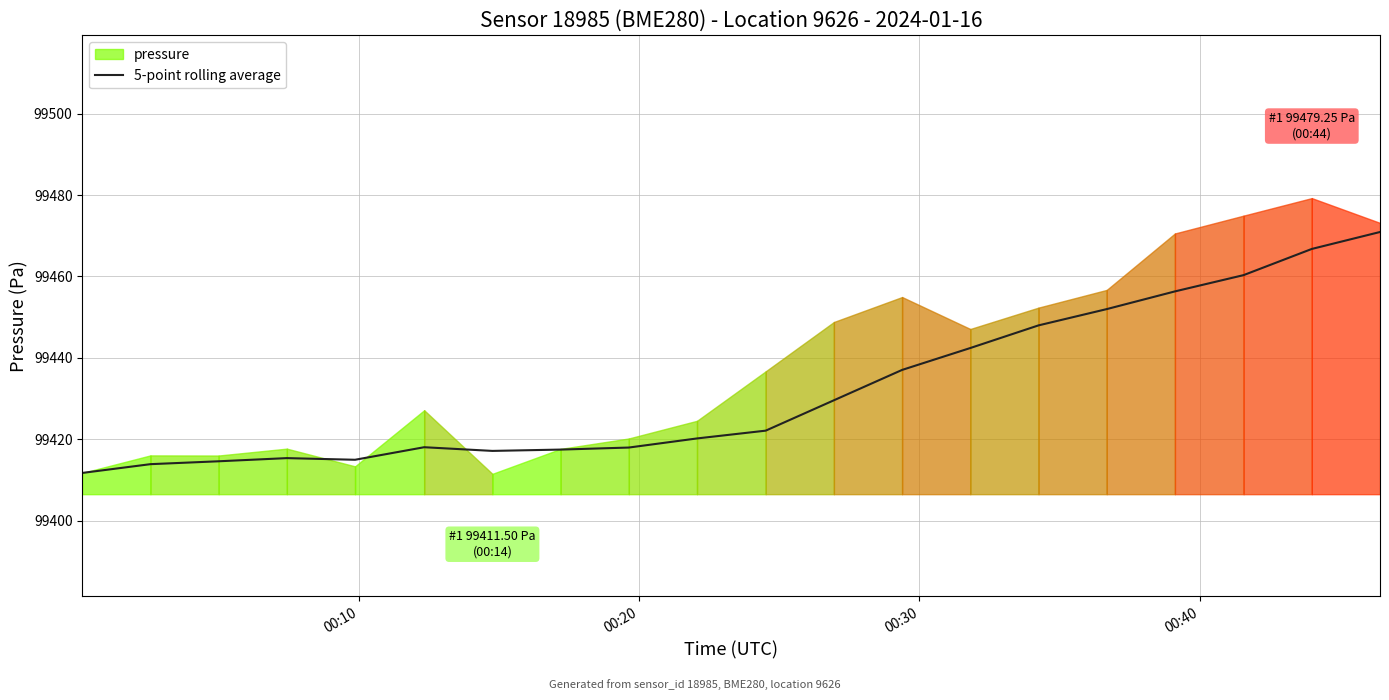

What is the highest value of the 5-point rolling average series?

99470.9